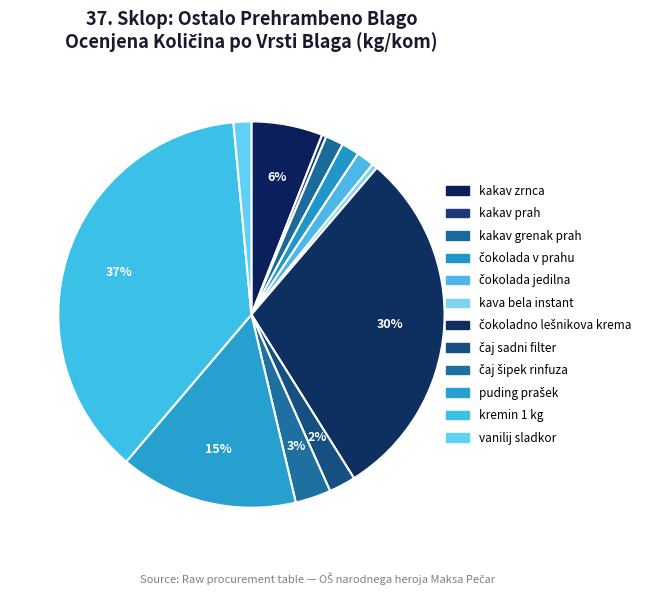

Do čokolada jedilna and kremin 1 kg together represent more than half of the pie?

No